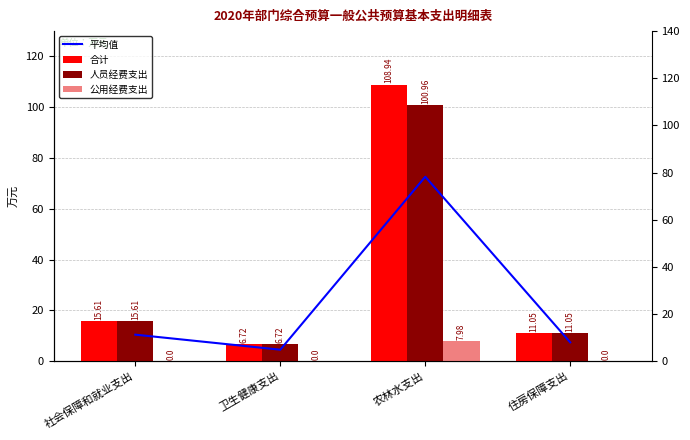

Which series has the widest spread of values?

合计